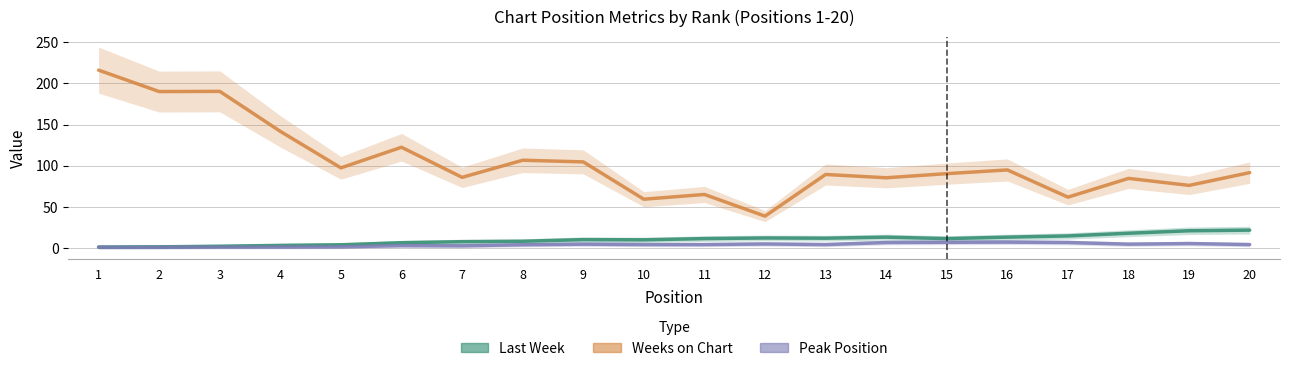

Reading left to right, extract all data points from this chart.

Last Week: 1=1.5	2=1.8	3=2.5	4=3.5	5=4.2	6=6.8	7=8.0	8=8.5	9=10.5	10=10.2	11=11.8	12=12.5	13=12.2	14=13.5	15=11.8	16=13.5	17=15.0	18=18.2	19=21.2	20=22.0
Weeks on Chart: 1=216.0	2=190.0	3=190.2	4=141.8	5=97.5	6=122.5	7=86.0	8=106.8	9=104.8	10=59.5	11=65.2	12=39.0	13=89.5	14=85.5	15=90.5	16=95.0	17=62.0	18=84.8	19=76.2	20=91.8
Peak Position: 1=1.2	2=1.2	3=1.5	4=1.5	5=1.8	6=3.2	7=3.0	8=4.2	9=5.0	10=4.5	11=4.5	12=5.2	13=4.5	14=7.0	15=7.2	16=7.5	17=7.0	18=5.0	19=5.8	20=4.5